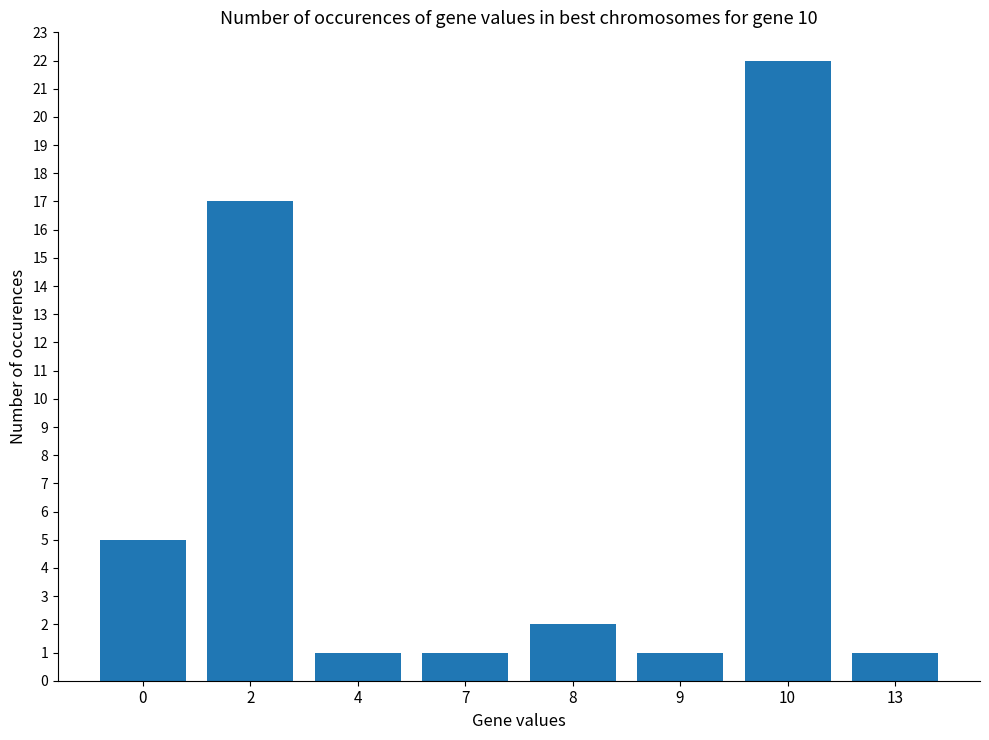

Are the bars horizontal?

No